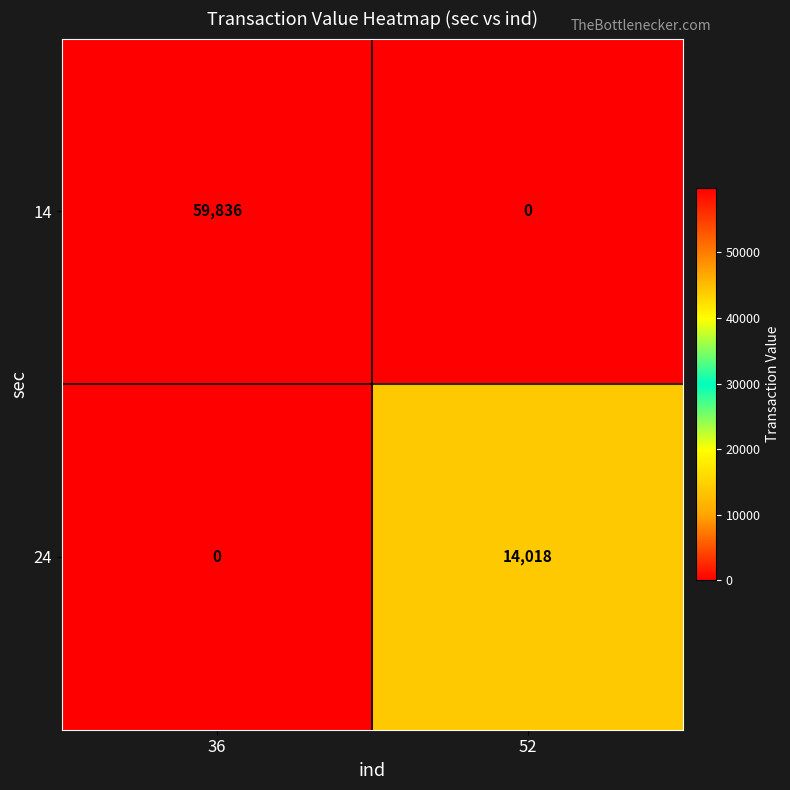

Reading right to left, transcribe all the data shown in this chart.

14: 52=0	36=59836
24: 52=14018	36=0